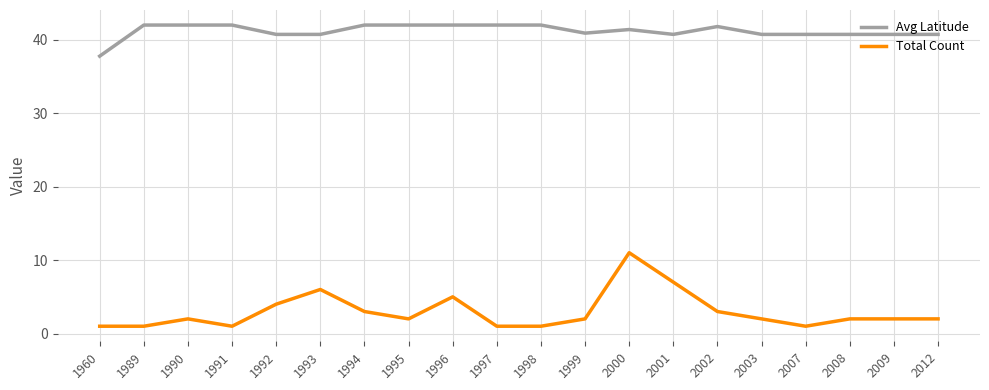

True or false: Total Count and Avg Latitude intersect in this chart.

False